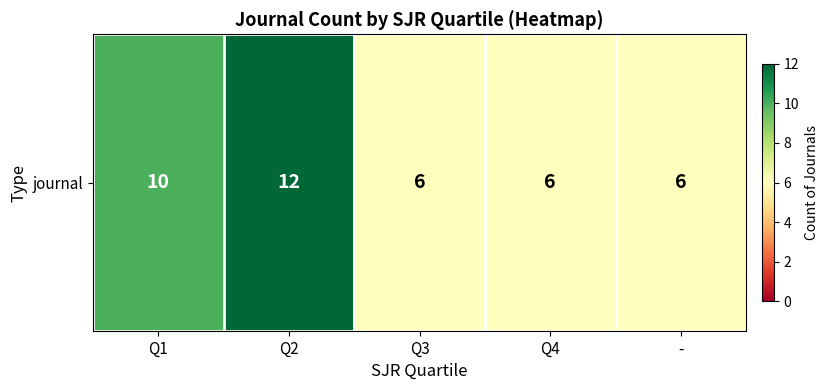

How many values are between 6 and 10?

4